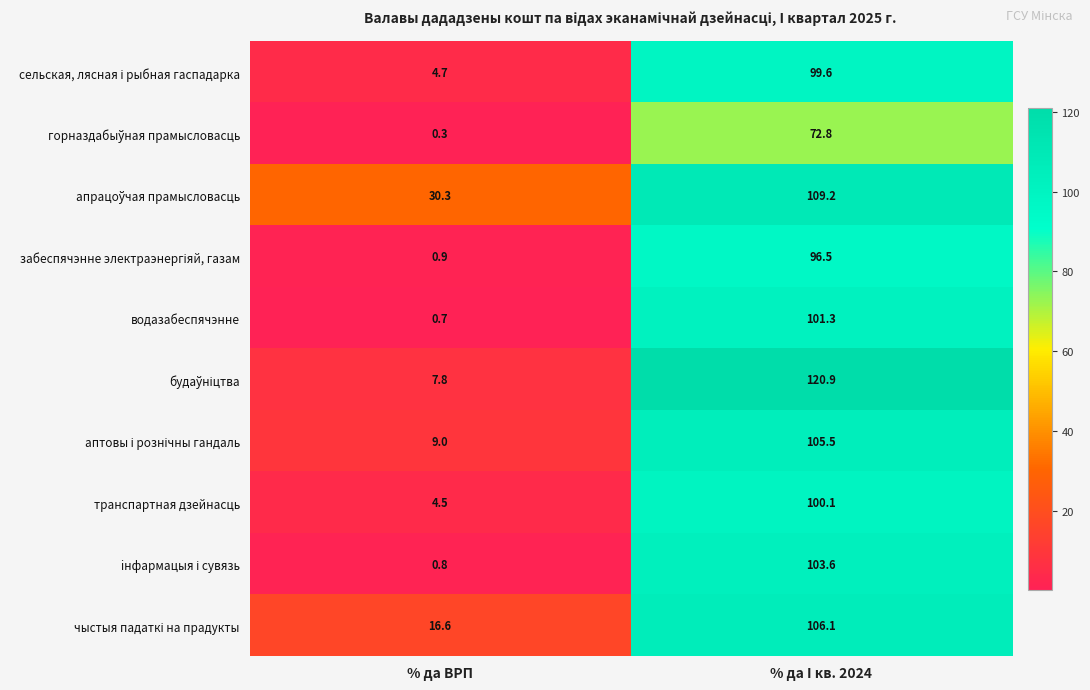

What is the difference between the maximum and minimum values in the водазабеспячэнне series?

100.6